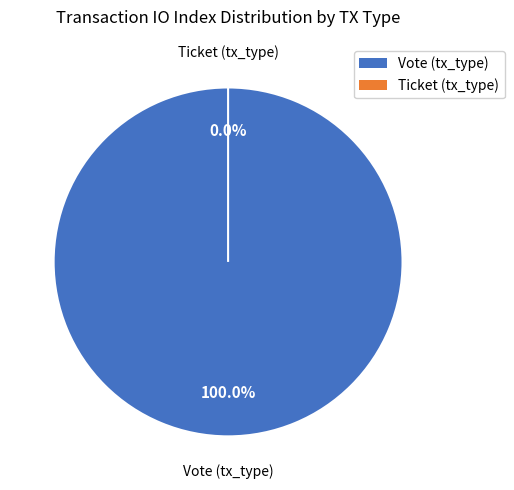

Combined, what portion of the pie is Vote (tx_type) and Ticket (tx_type)?

100.0%